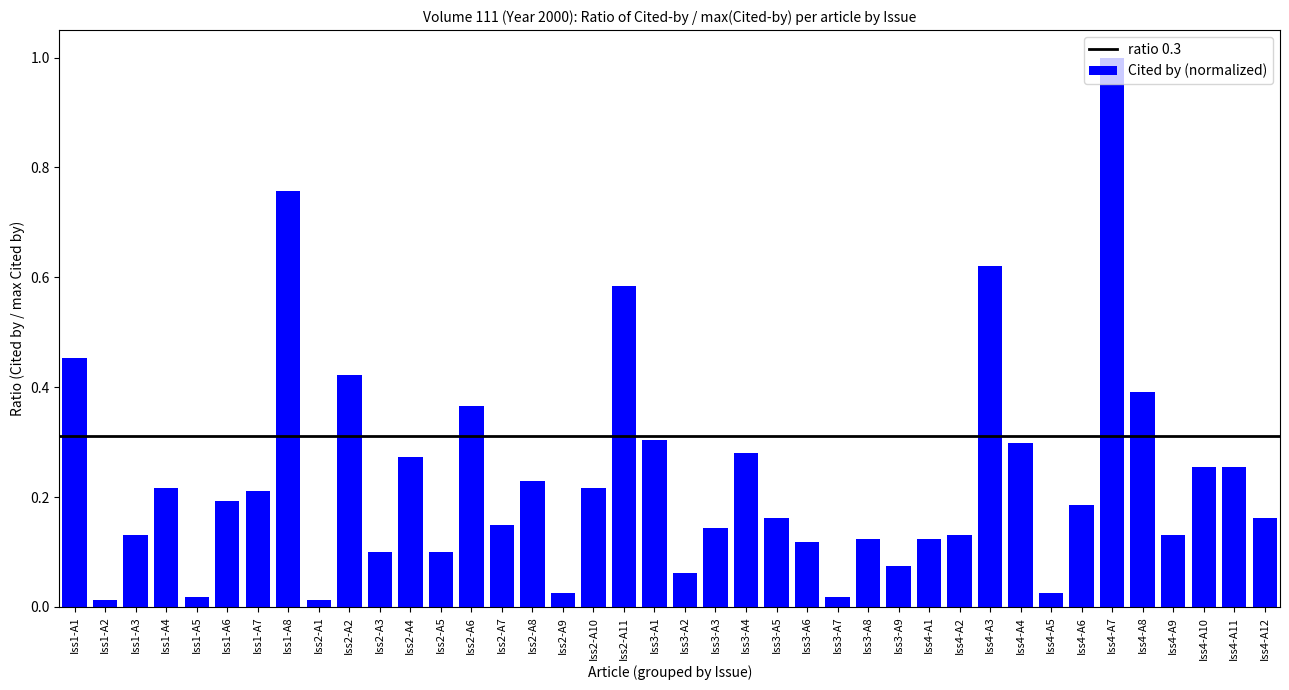

What is the greatest value displayed?

1.0